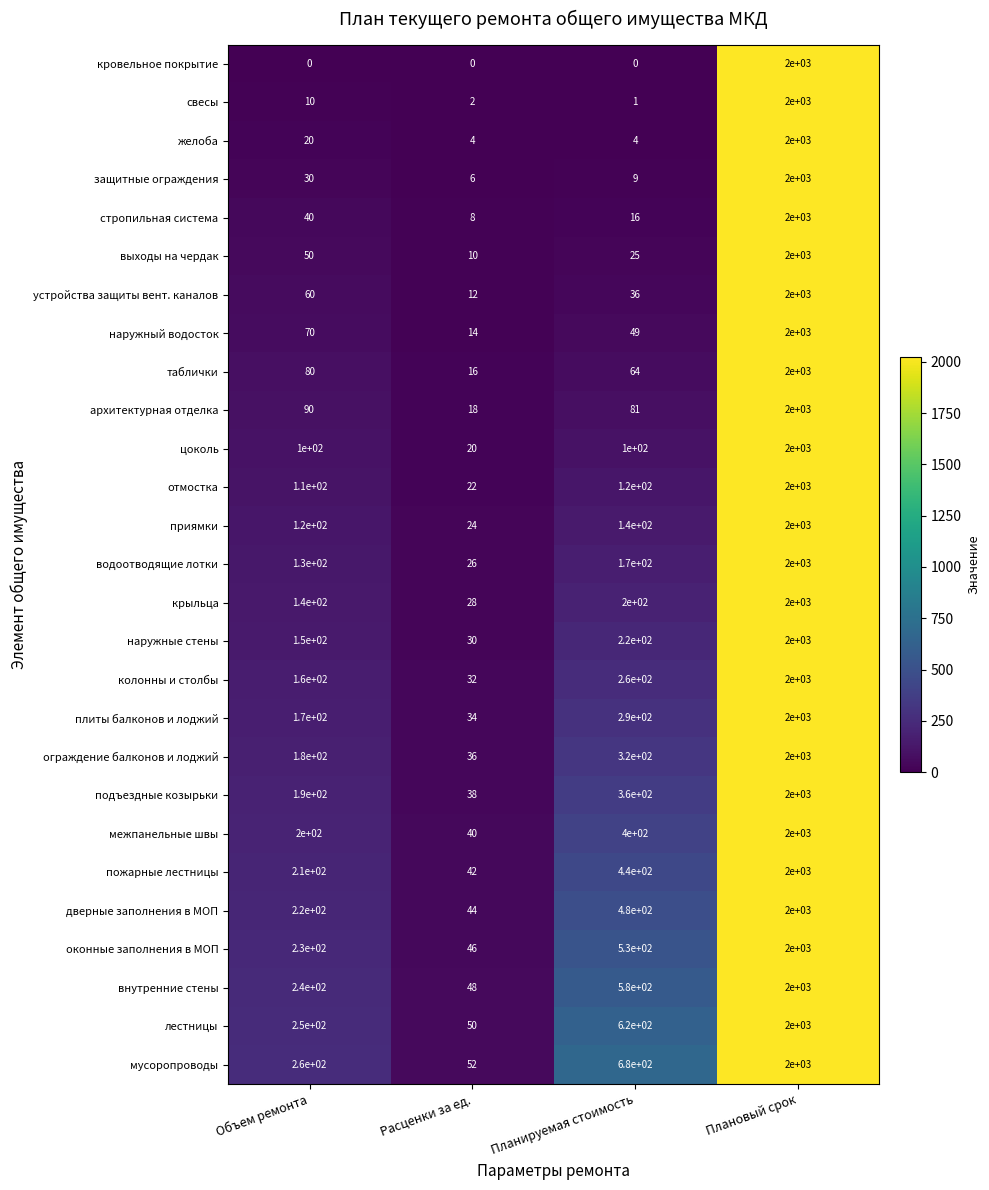

What is the difference between the highest and lowest values at Объем ремонта?

260